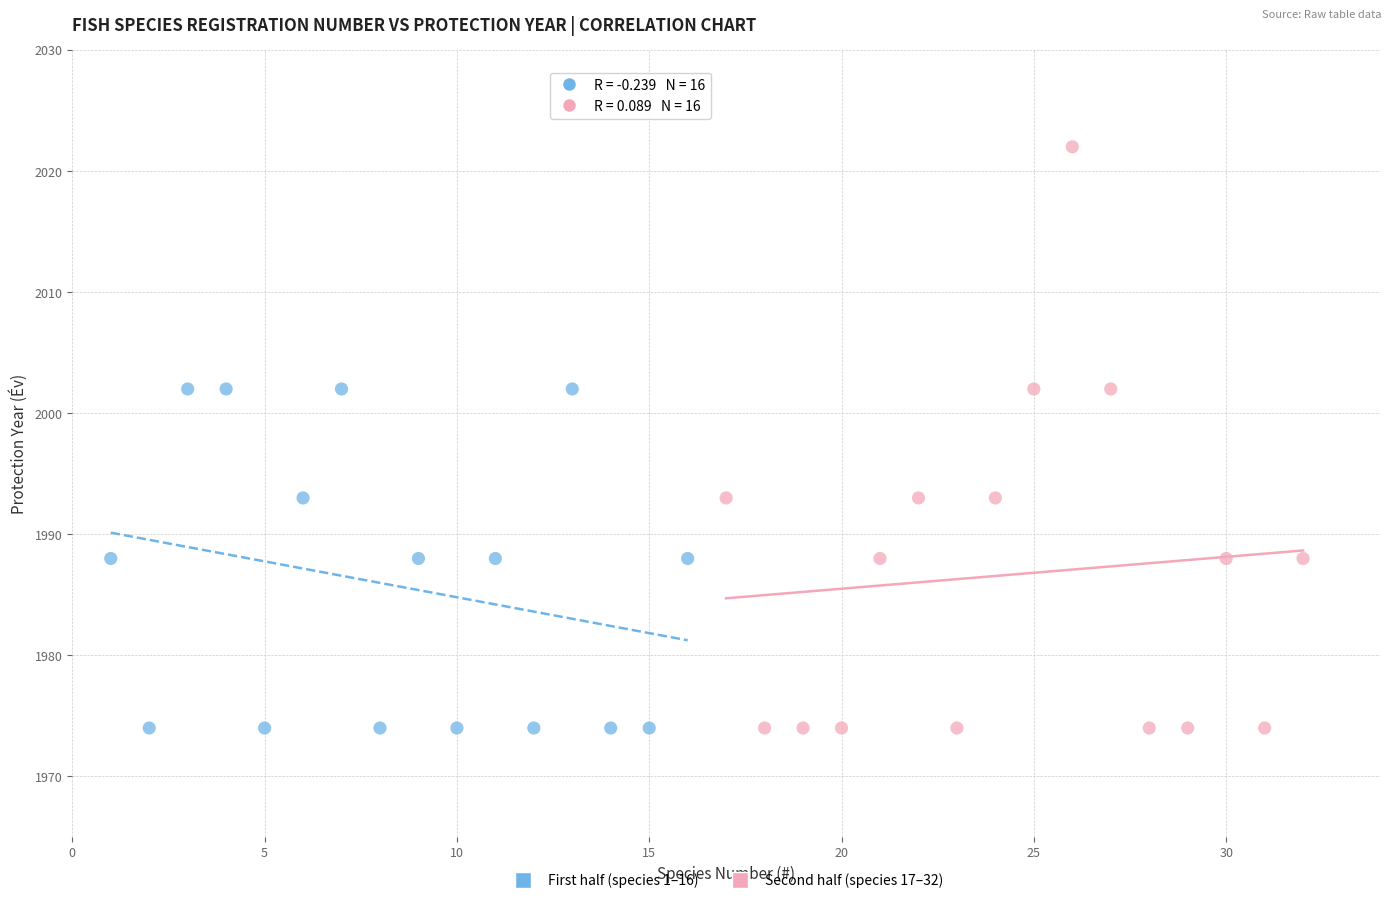

What are all the series names shown in the legend?

First half (species 1–16), Second half (species 17–32)